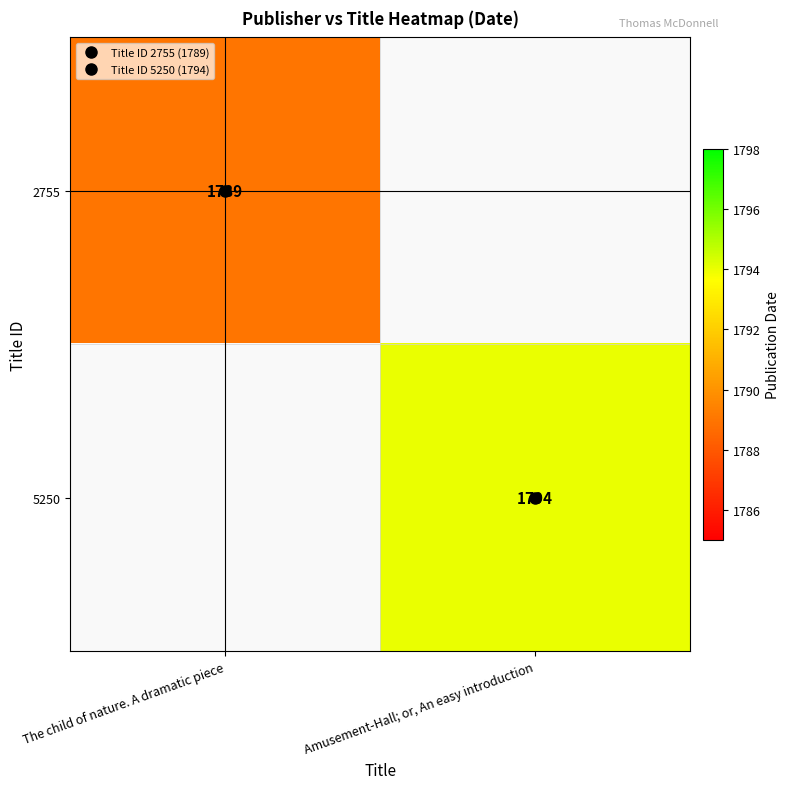

Is the value of 5250 at Amusement-Hall; or, An easy introduction greater than the value of 2755 at The child of nature. A dramatic piece?

Yes